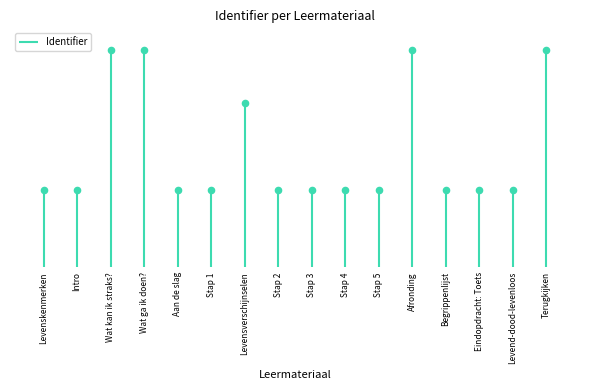

Approximately how many times larger is the value at Eindopdracht: Toets compared to Stap 4?

1.0